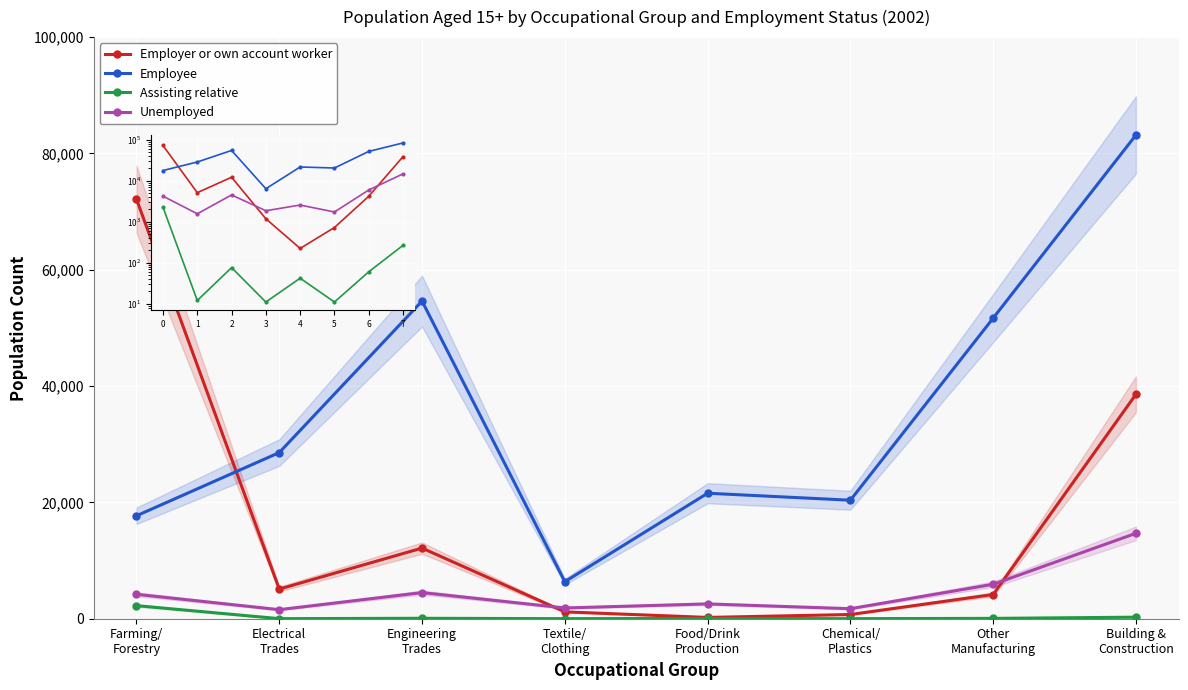

What are all the series names shown in the legend?

Employer or own account worker, Employee, Assisting relative, Unemployed